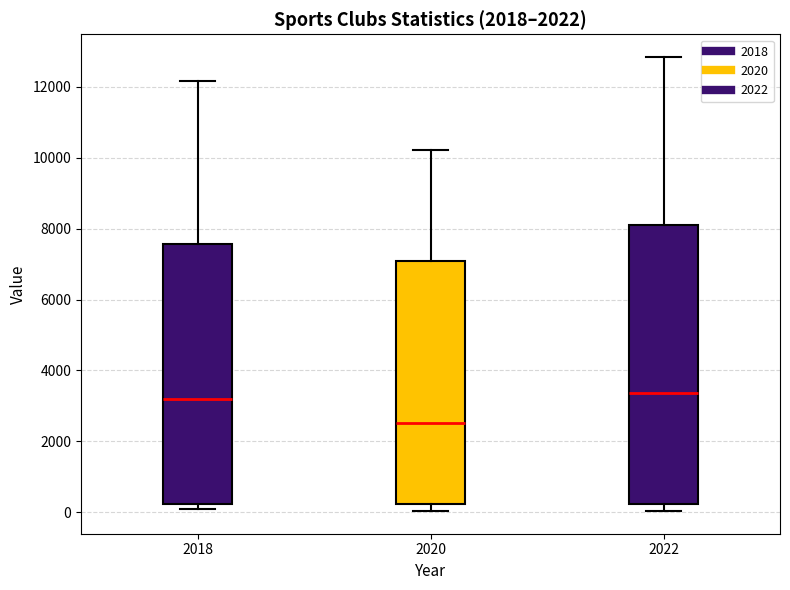

Which box is the tallest, from its lower edge to its upper edge?

2022